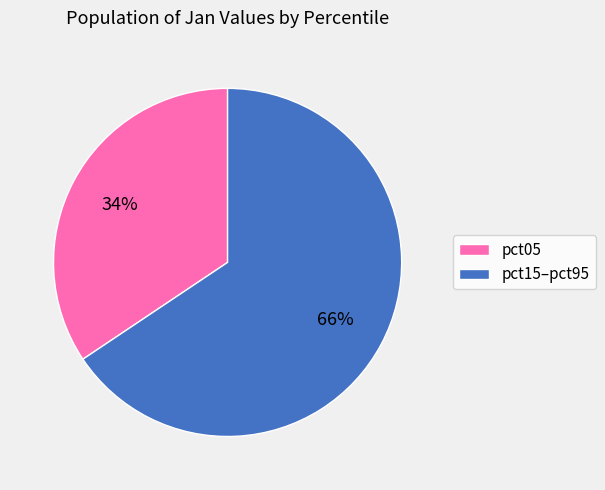

Rank the categories by value from highest to lowest.

pct15–pct95, pct05